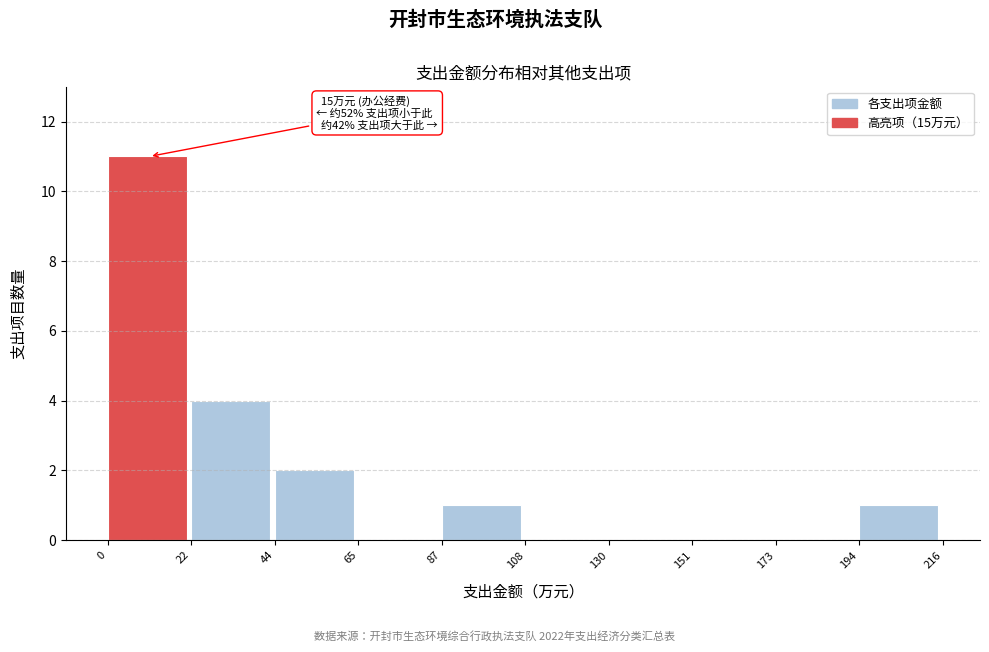

Which range on the x-axis has the tallest bar?

0 to 22